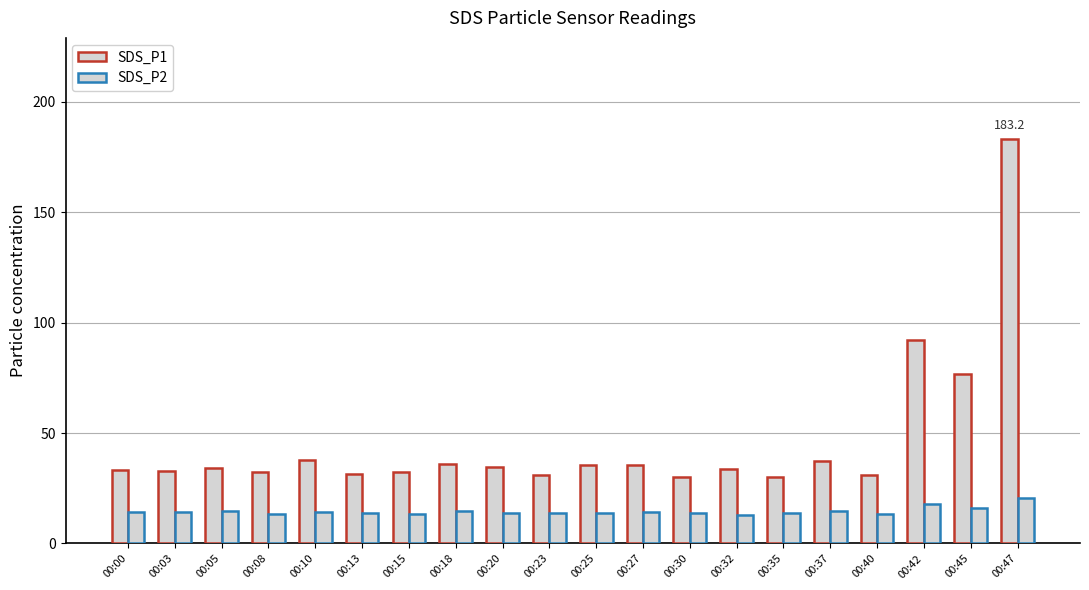

How many series are shown in this chart?

2